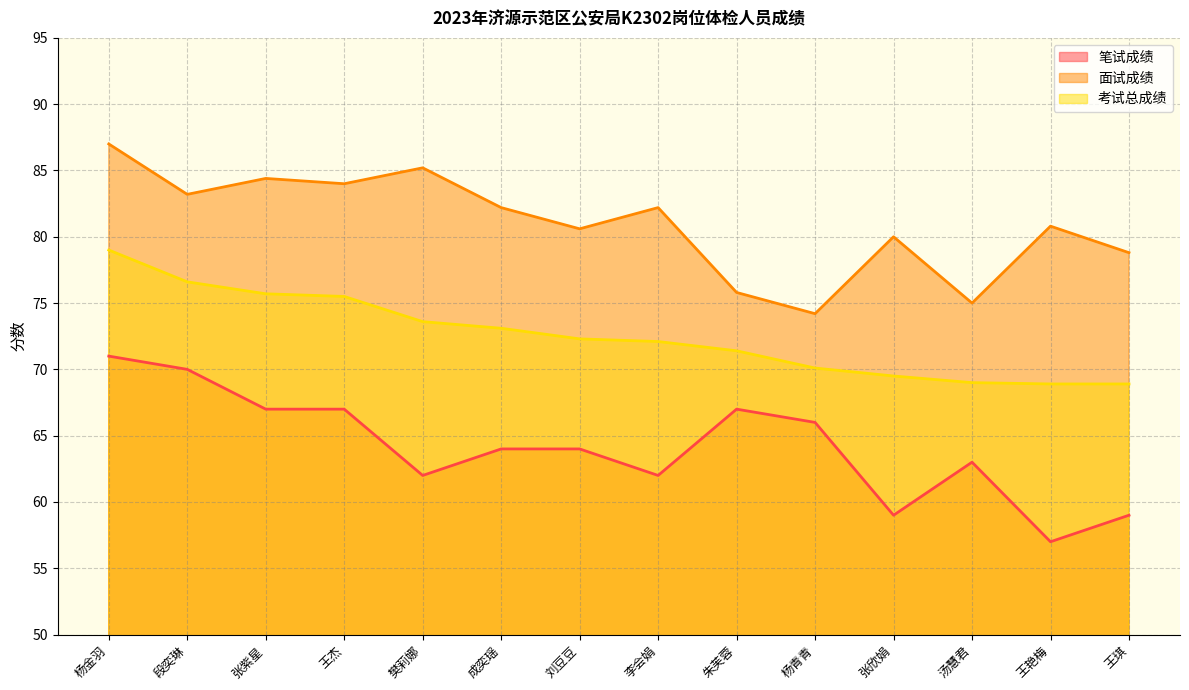

Which category has the highest value across all series?

杨金羽